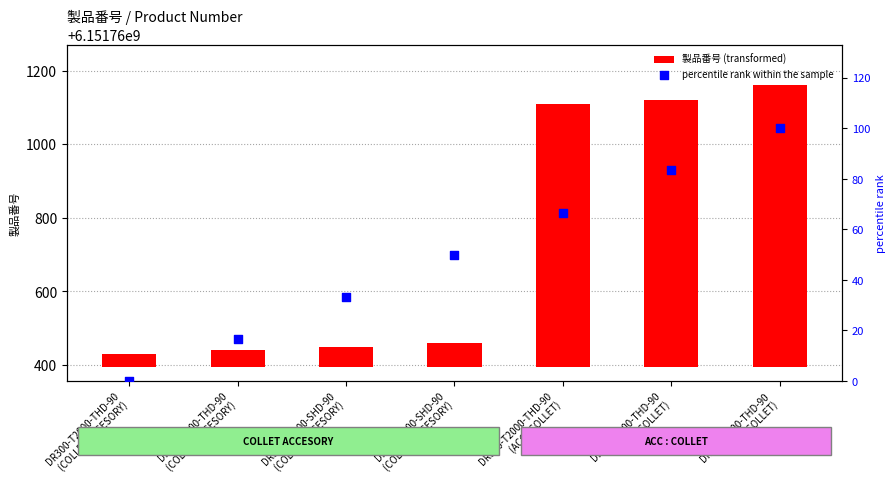

At which category is the sum across all series the highest?

DR300-T600-THD-90
(ACC : COLLET)